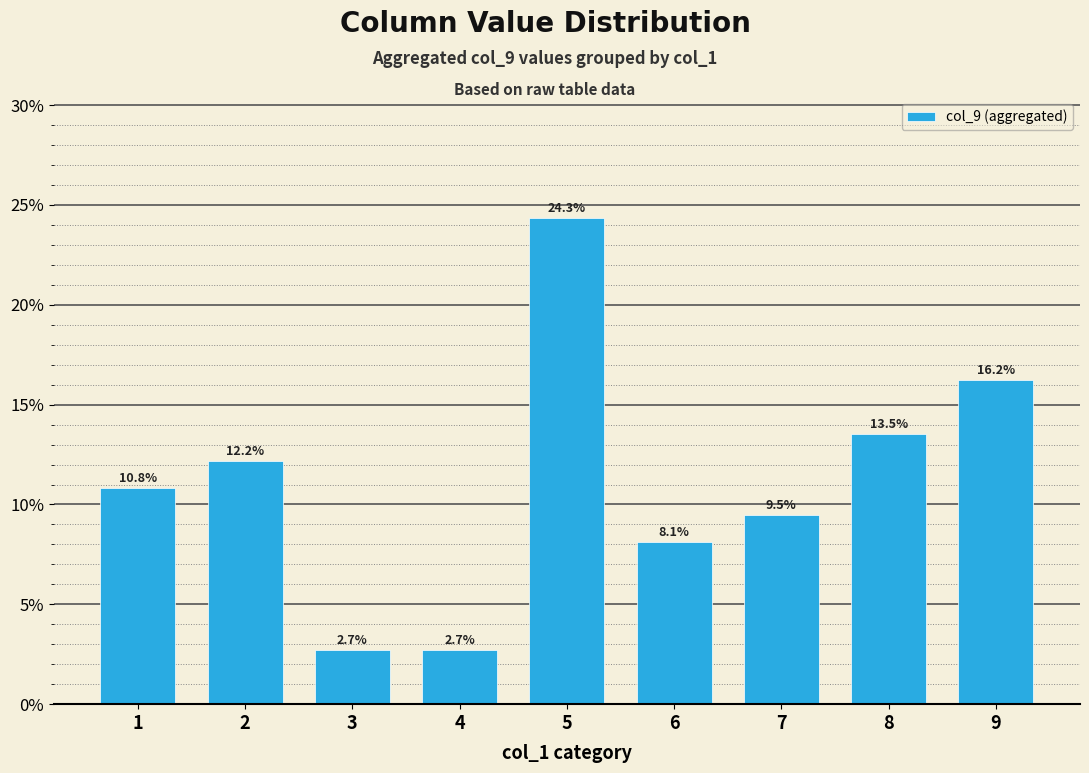

True or false: the data shows 24.3 at 5.

True